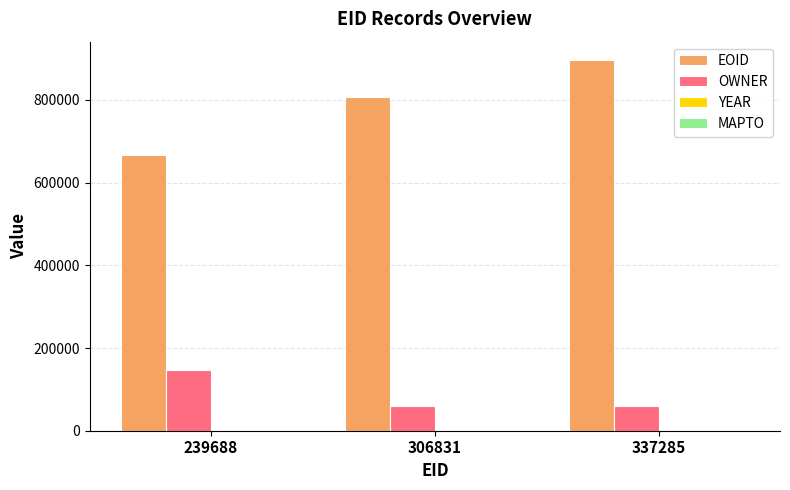

The EOID series shows 1121425 at 239688. True or false?

False